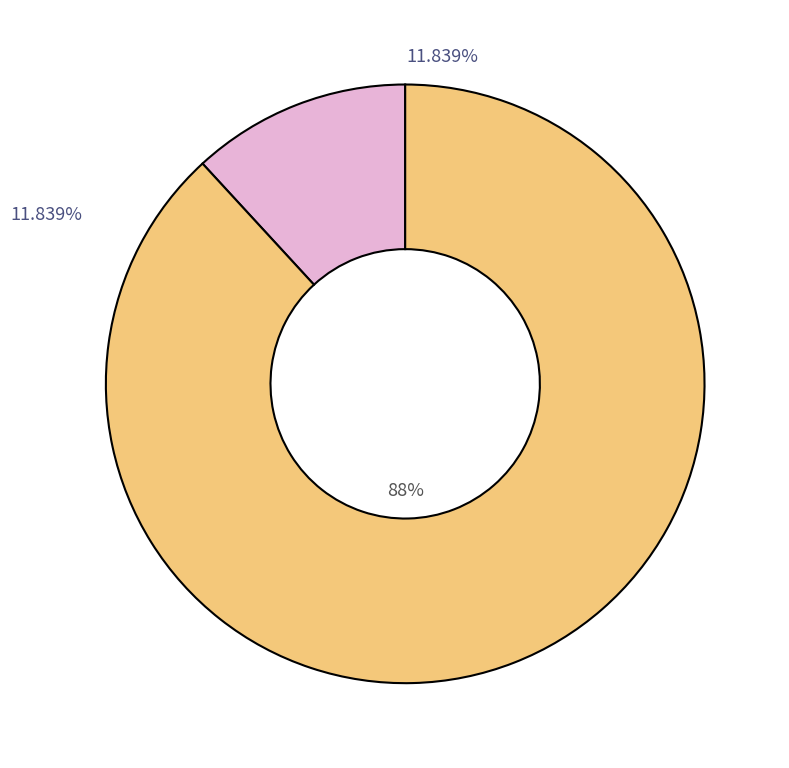

Is there a majority slice in this chart?

Yes